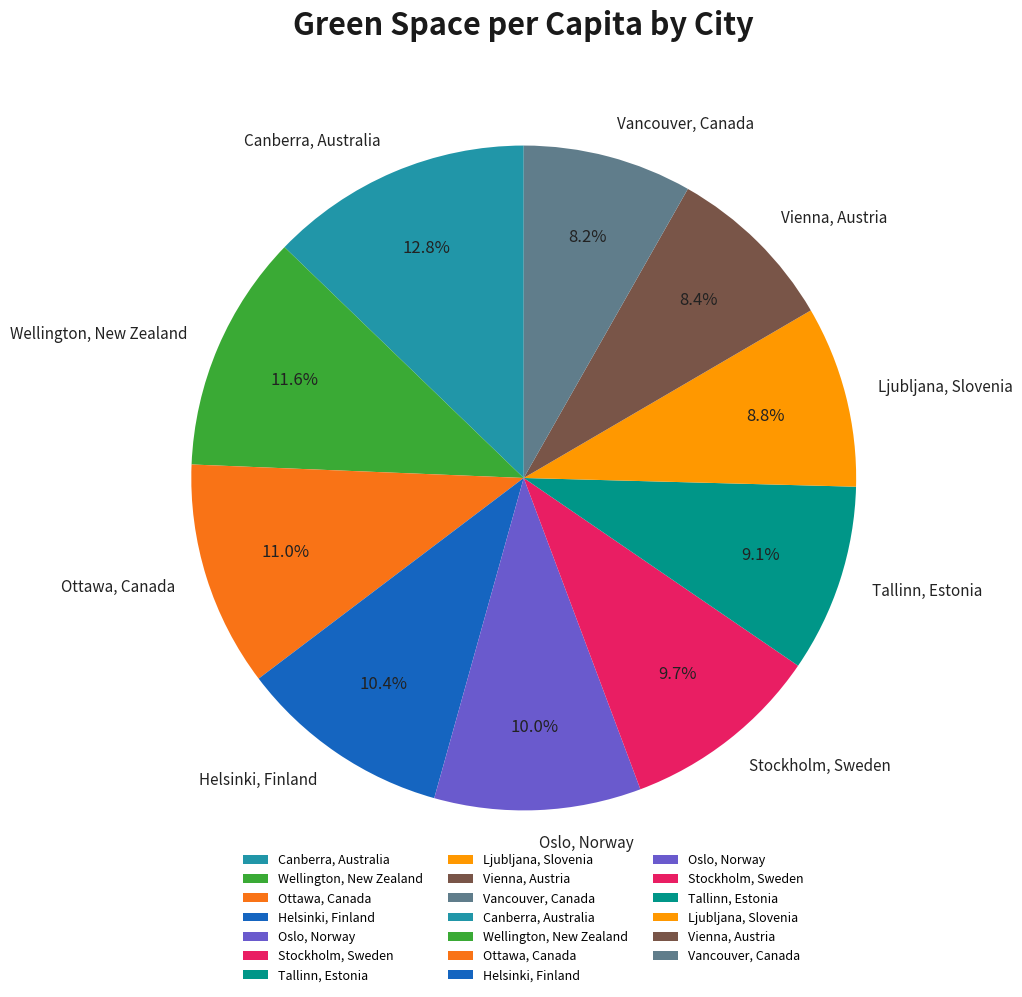

Count the number of slices in the pie.

10